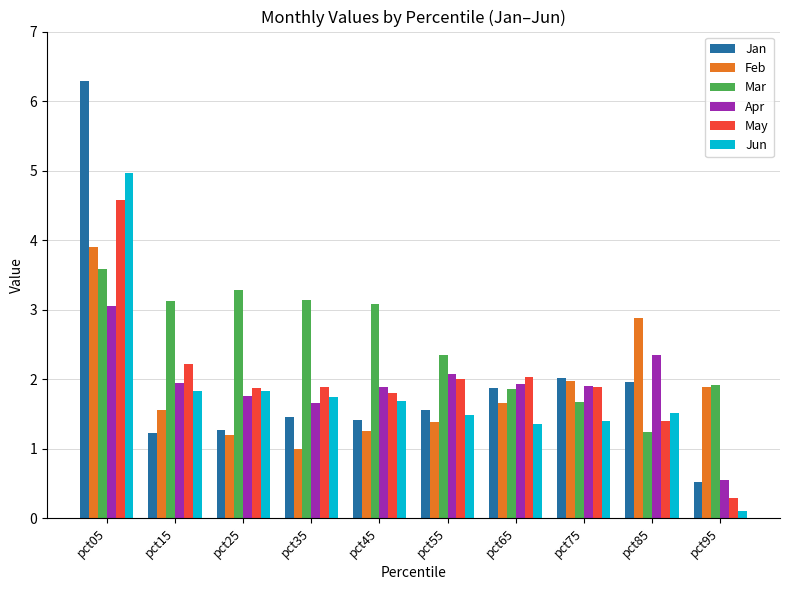

Does the chart contain any negative values?

No